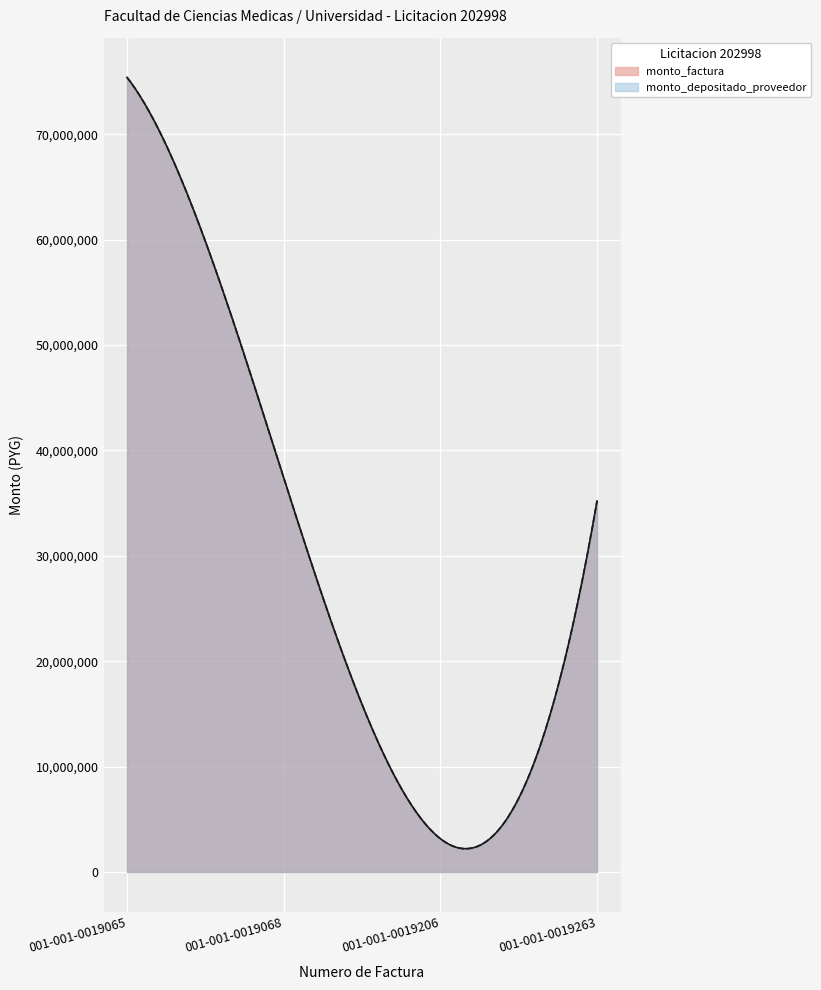

True or false: monto_depositado_proveedor has a value of 4184355 at 001-001-0019206.

False